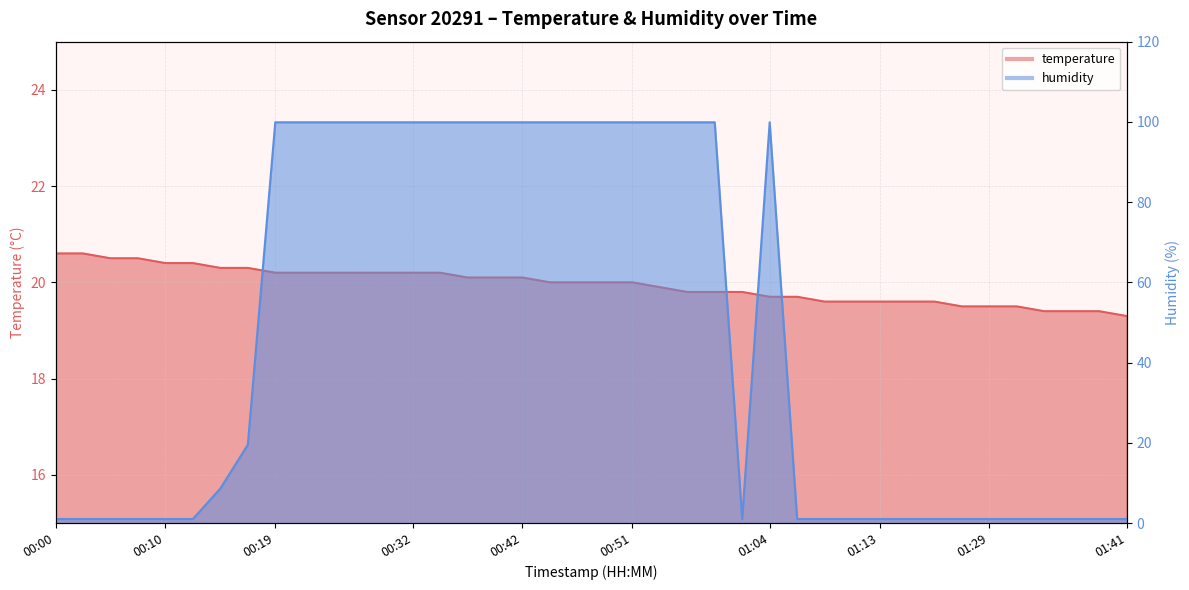

Which series changed the most between 00:00 and 00:54?

humidity